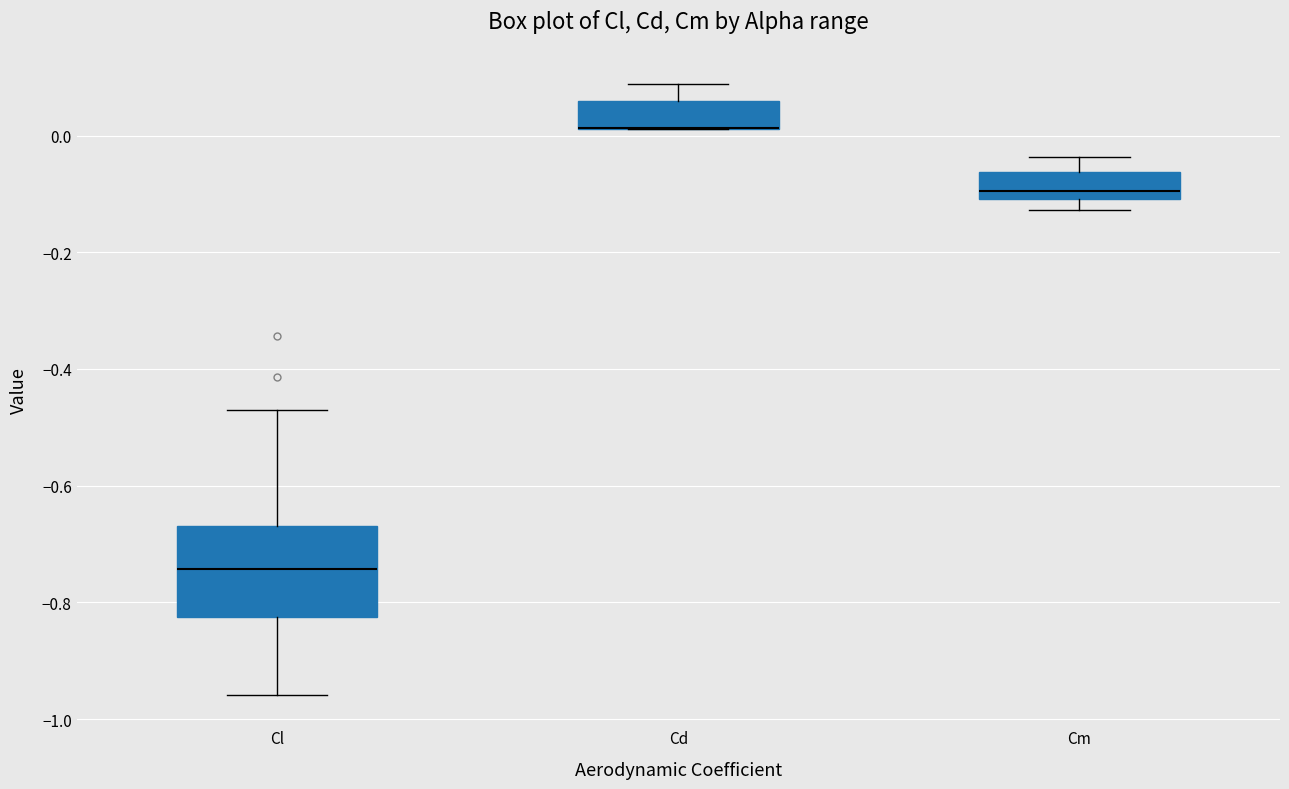

Reading left to right, transcribe this box plot: for each box, give where its median line is, the range the box spans, and where its two whiskers end, as read against the y-axis. The values are not printed on the chart, so give them approximately, as read against the axis.

Cl: median -0.74, box -0.82 to -0.66, whiskers -0.96 to -0.48
Cd: median 0.02 (drawn on the box's lower edge), box 0.02 to 0.06, whiskers 0.02 to 0.08
Cm: median -0.10 (just above the box's lower edge), box -0.10 to -0.06, whiskers -0.12 to -0.04